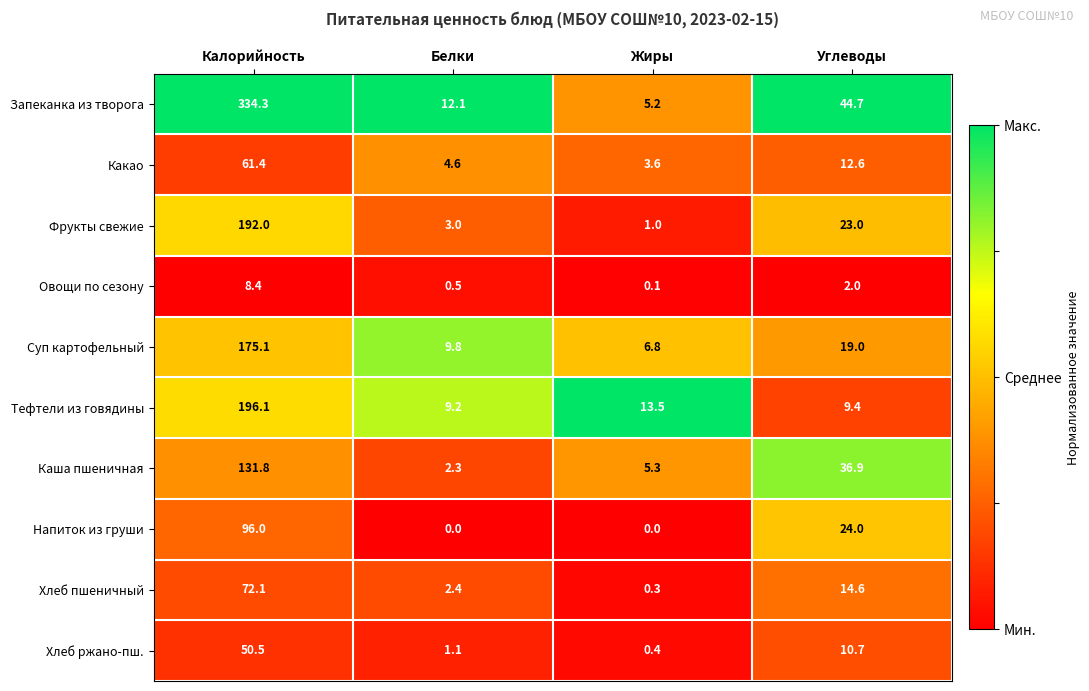

Which series has the largest range (max minus min)?

Запеканка из творога